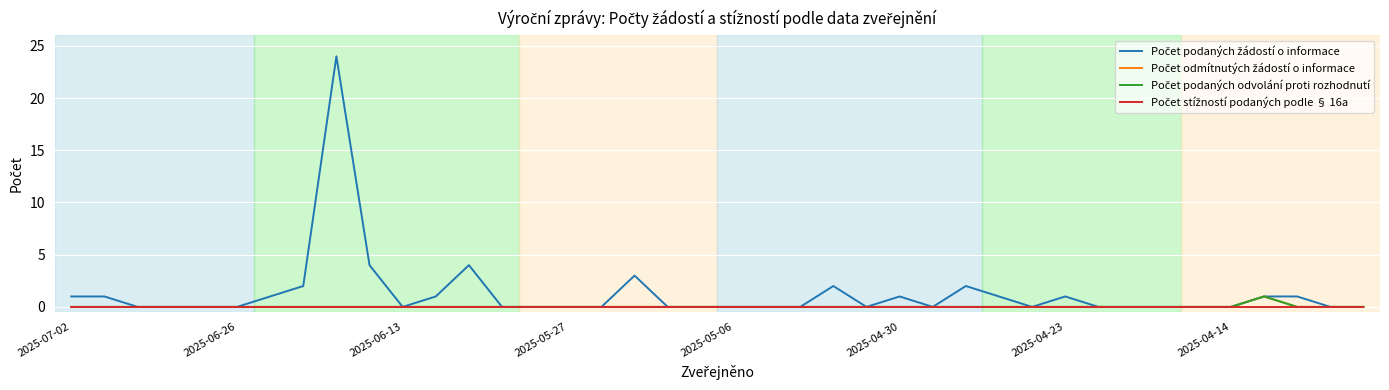

What is the maximum value for Počet odmítnutých žádostí o informace?

1